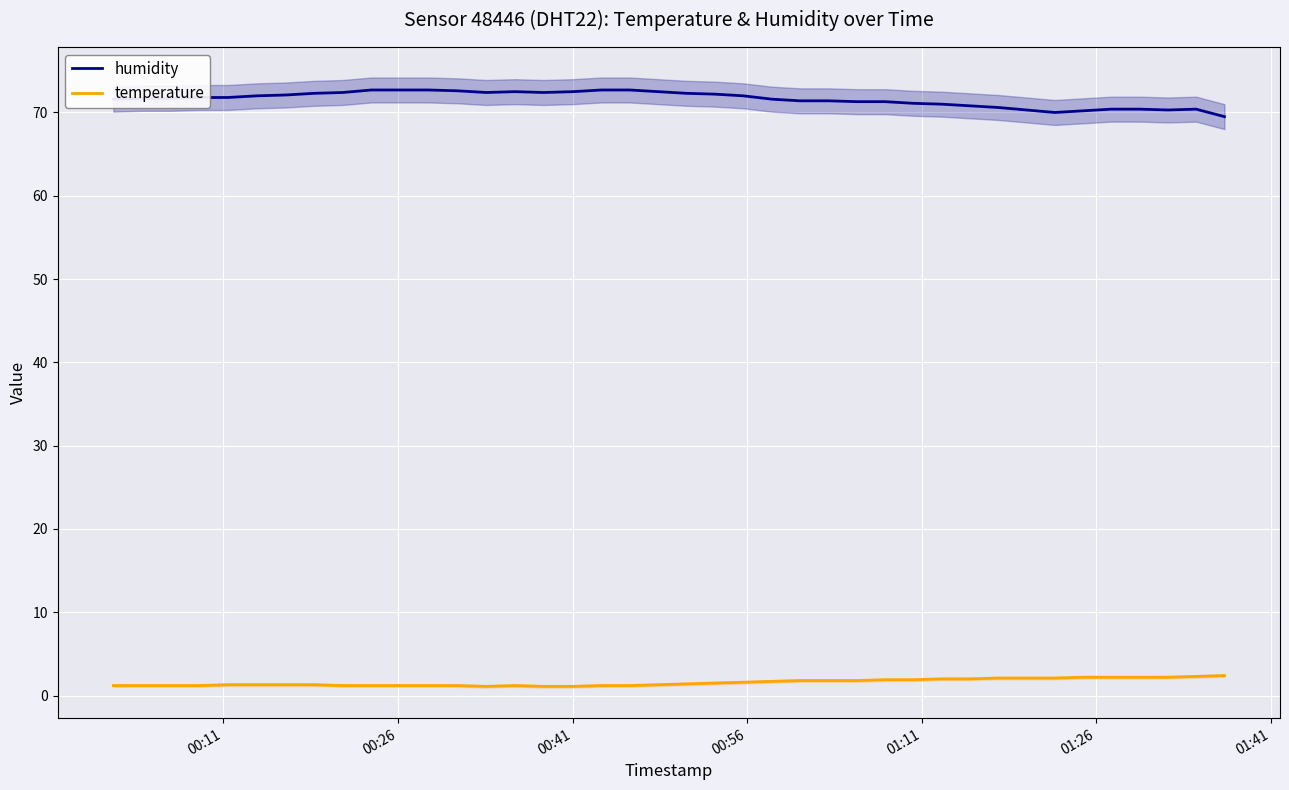

True or false: temperature and humidity intersect in this chart.

False